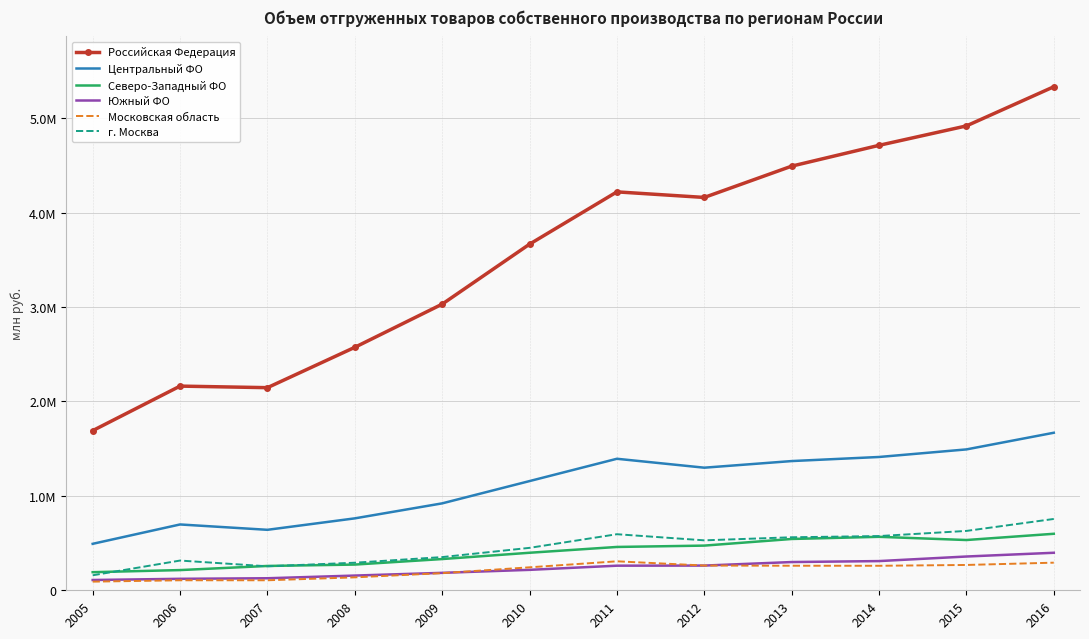

What is the maximum value shown in the chart?

5332278